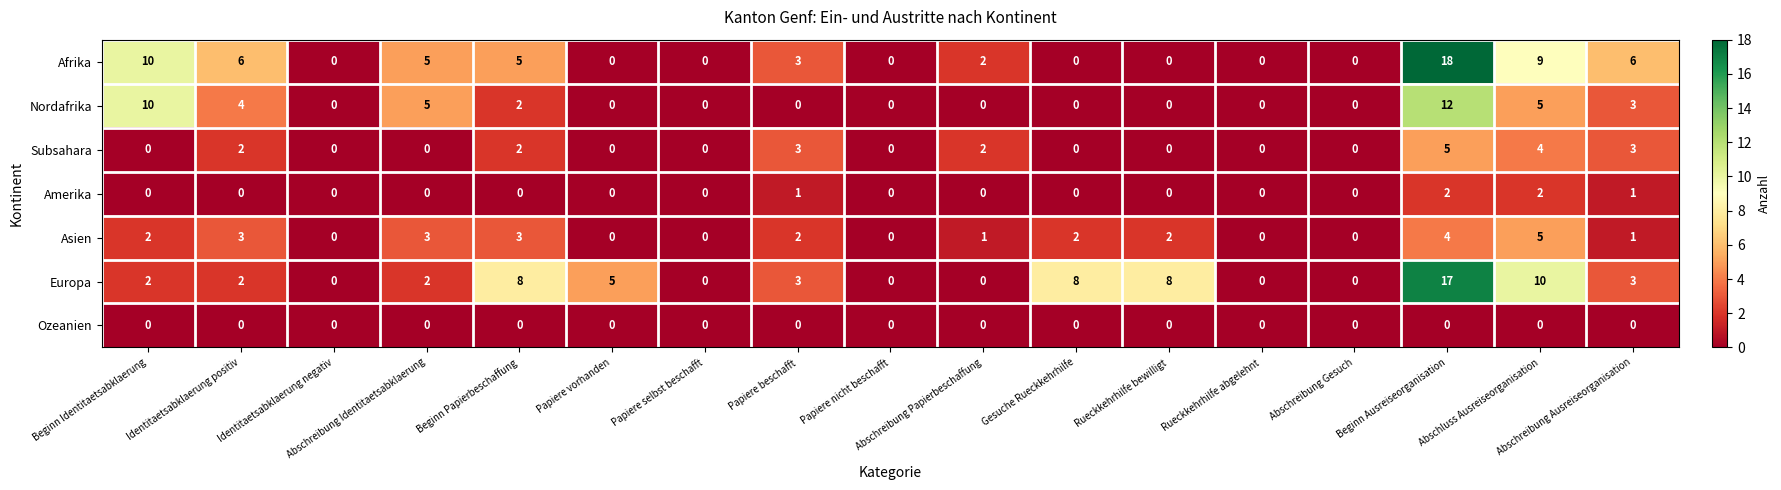

The value of Nordafrika at Abschreibung Papierbeschaffung is 0. True or false?

True